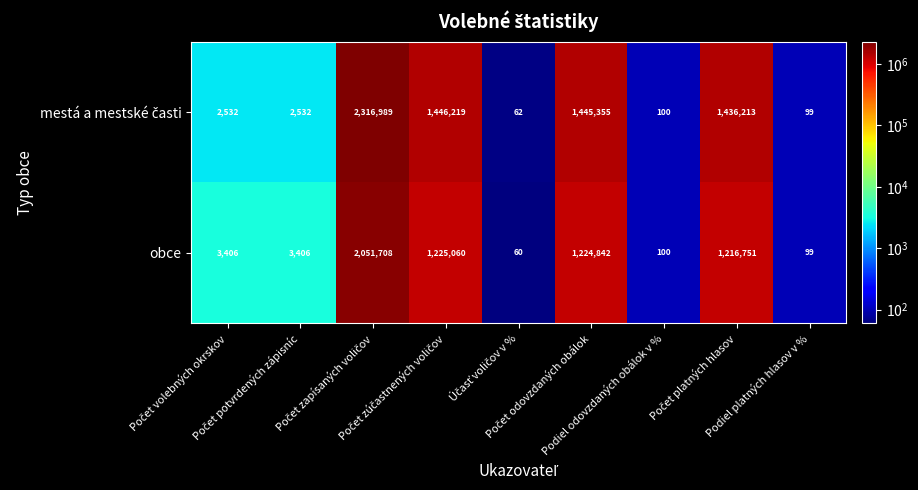

At how many categories does at least one series exceed 519342?

4